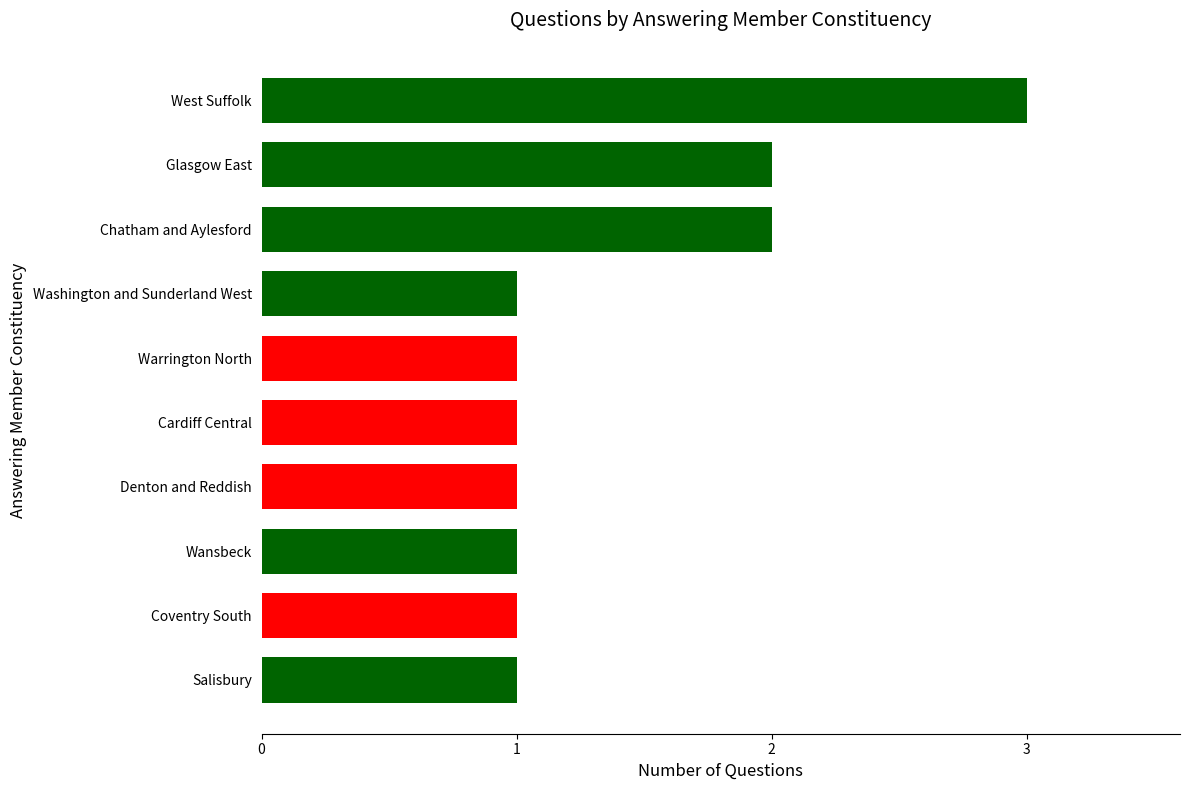

What is the ratio of the value at Chatham and Aylesford to the value at Denton and Reddish?

2.0